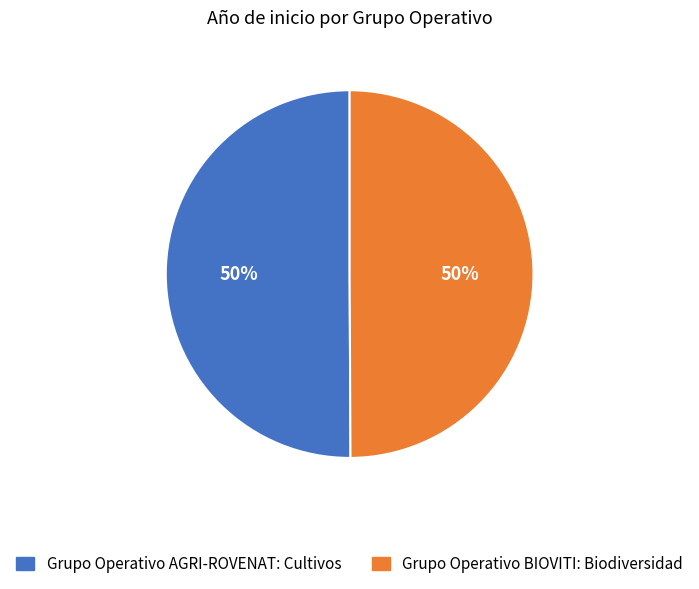

To the nearest percent, what portion does Grupo Operativo BIOVITI: Biodiversidad represent?

50%